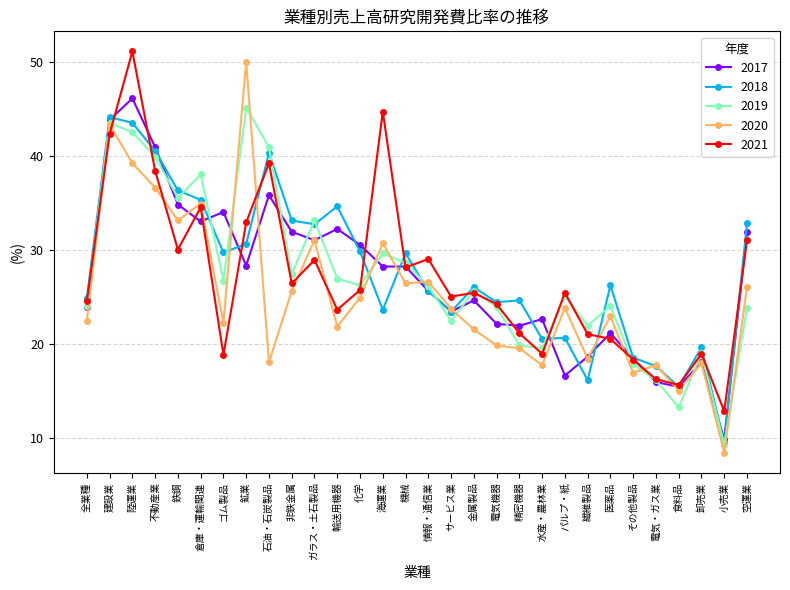

What is the difference between the second highest and second lowest values in the 2017 series?

28.4